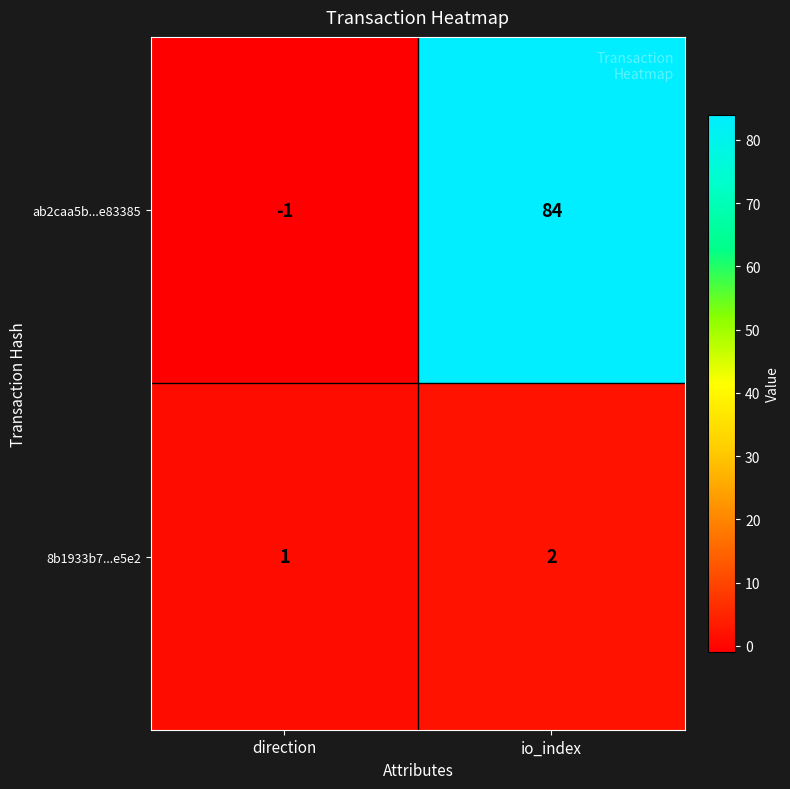

The value of ab2caa5b...e83385 at direction is -1. True or false?

True